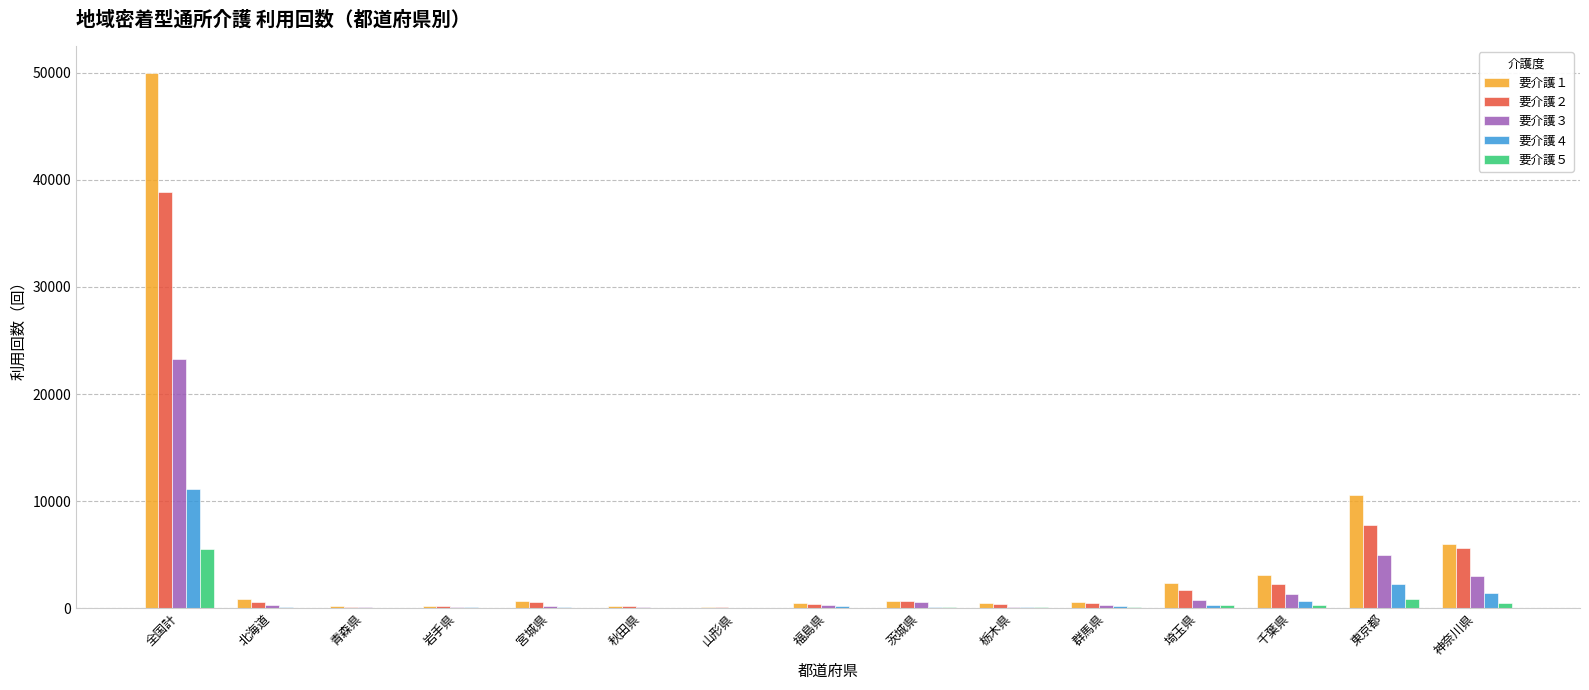

What is the average value of the 要介護２ series?

3976